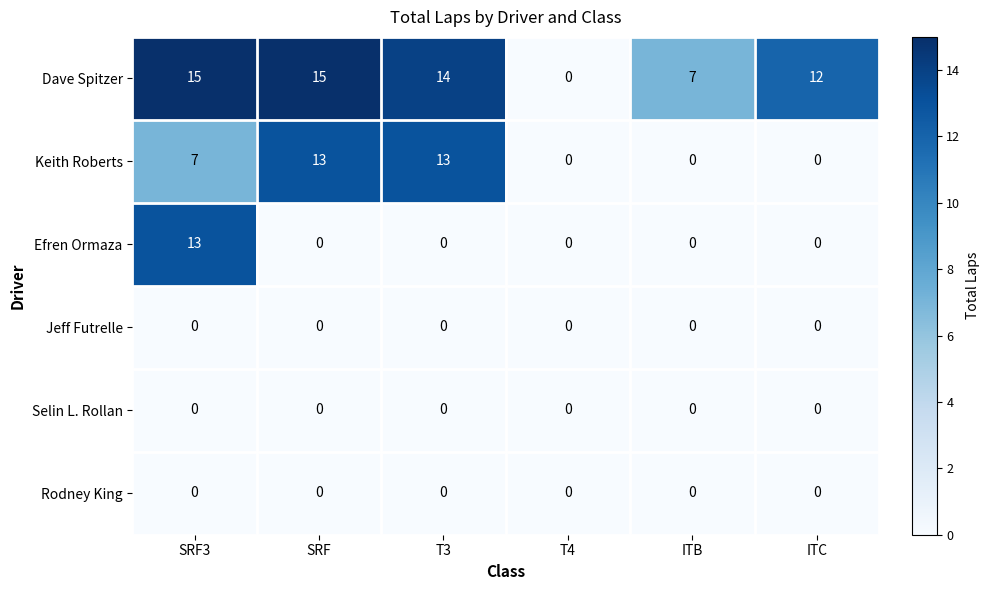

Between SRF3 and T3, which series saw the biggest shift?

Efren Ormaza